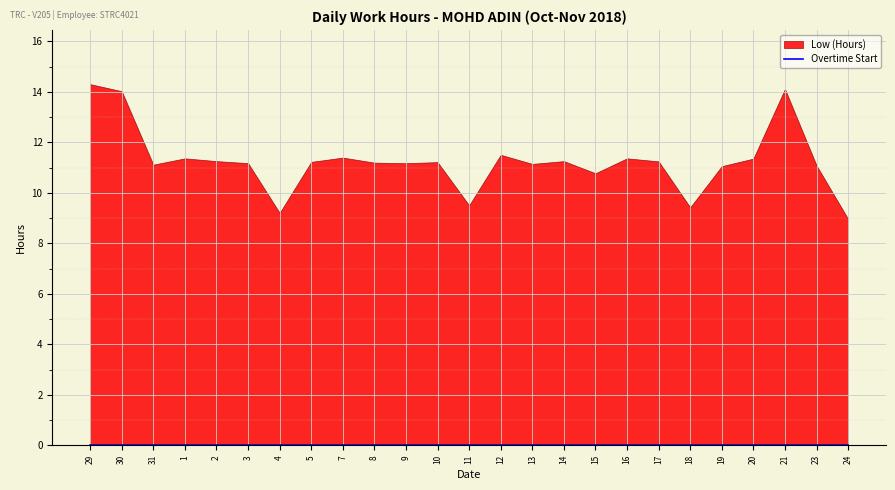

Which series changed the most between 14 and 21?

Low (Hours)